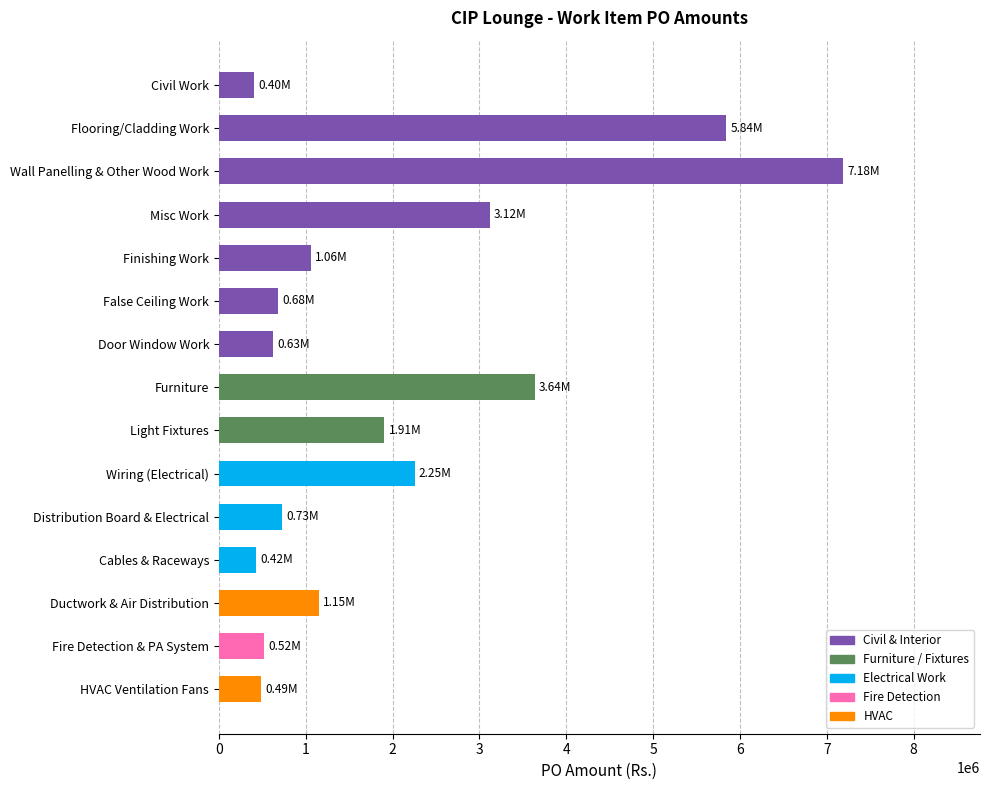

What is the average value?

2001548.0